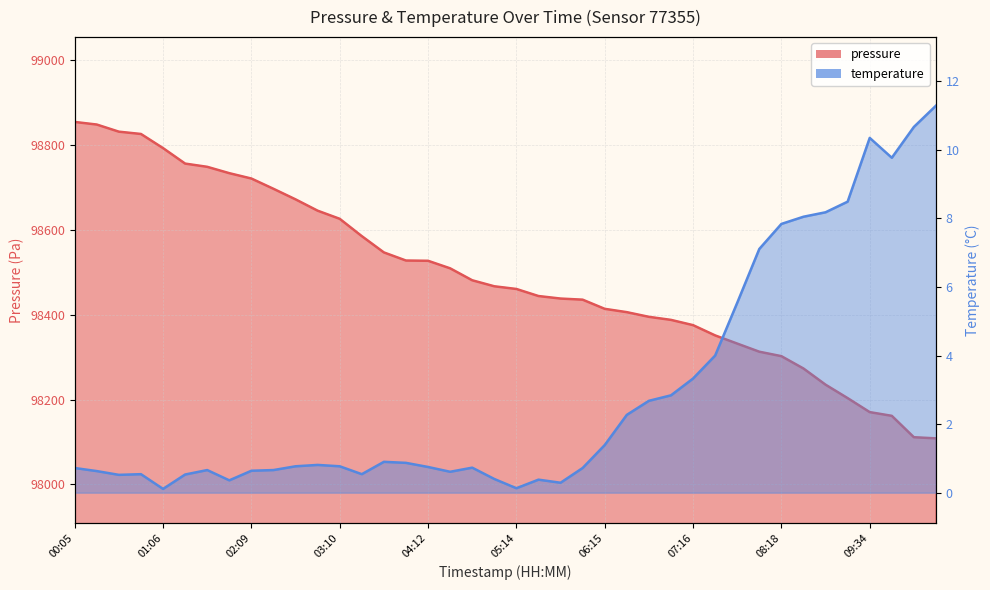

Reading left to right, list all the values displayed in this chart.

pressure: 00:05=98854.7	00:20=98848.5	00:36=98831.7	00:51=98826.3	01:06=98793.0	01:22=98756.5	01:38=98748.9	01:53=98733.9	02:09=98721.2	02:24=98697.0	02:40=98672.1	02:55=98645.4	03:10=98626.3	03:26=98585.4	03:41=98547.1	03:57=98527.9	04:12=98527.3	04:28=98509.6	04:43=98481.4	04:58=98467.2	05:14=98460.9	05:29=98444.2	05:44=98438.3	06:00=98435.6	06:15=98414.1	06:30=98406.2	06:46=98395.2	07:01=98388.0	07:16=98375.6	07:32=98351.4	07:47=98332.1	08:02=98312.9	08:18=98302.4	08:33=98273.4	08:48=98235.2	09:04=98203.5	09:34=98170.6	09:50=98161.8	10:37=98111.3	10:52=98108.7
temperature: 00:05=0.7	00:20=0.6	00:36=0.5	00:51=0.5	01:06=0.1	01:22=0.5	01:38=0.7	01:53=0.4	02:09=0.6	02:24=0.7	02:40=0.8	02:55=0.8	03:10=0.8	03:26=0.5	03:41=0.9	03:57=0.9	04:12=0.8	04:28=0.6	04:43=0.7	04:58=0.4	05:14=0.1	05:29=0.4	05:44=0.3	06:00=0.7	06:15=1.4	06:30=2.3	06:46=2.7	07:01=2.8	07:16=3.3	07:32=4.0	07:47=5.5	08:02=7.1	08:18=7.8	08:33=8.1	08:48=8.2	09:04=8.5	09:34=10.3	09:50=9.8	10:37=10.7	10:52=11.3